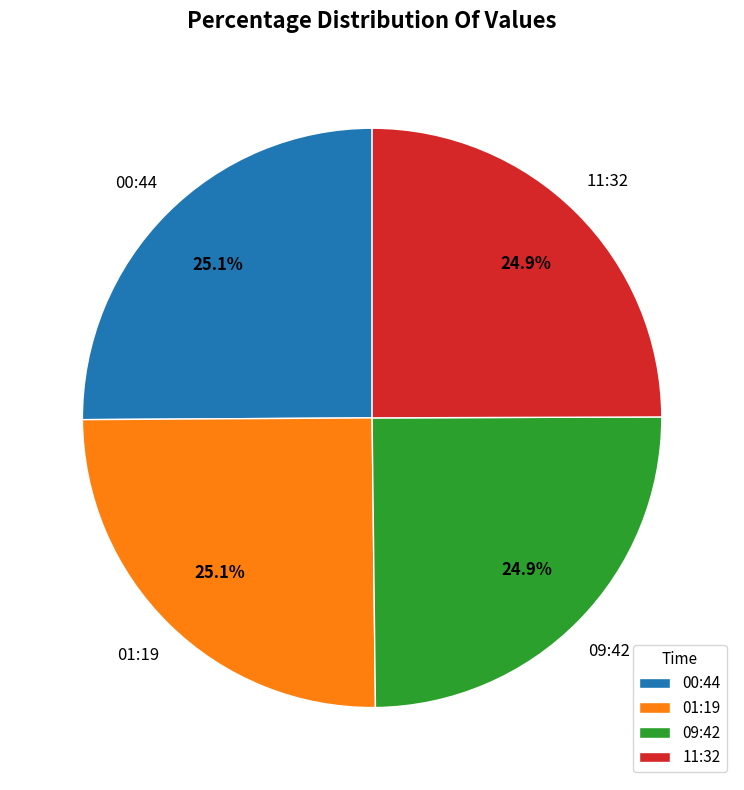

How many slices are in this pie chart?

4